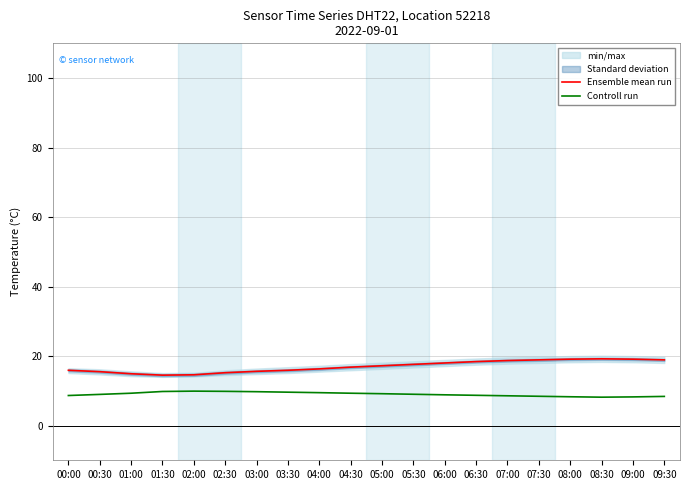

The Controll run series shows 8.6 at 00:00. True or false?

True